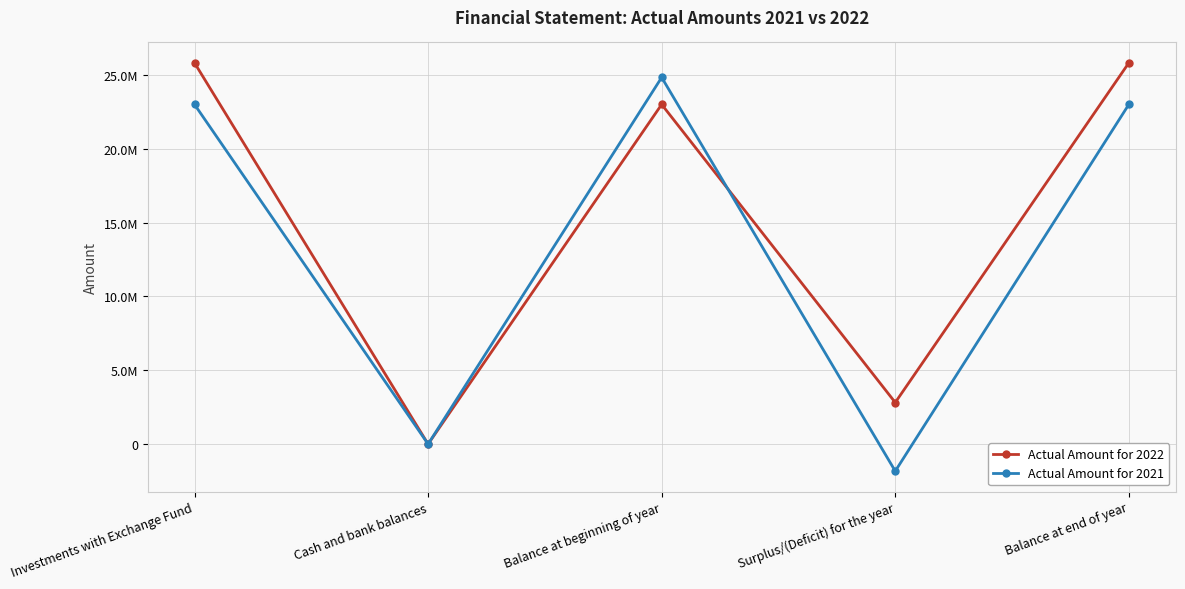

Reading left to right, what are all the values shown in this chart?

Actual Amount for 2022: Investments with Exchange Fund=25819214	Cash and bank balances=1	Balance at beginning of year=23002892	Surplus/(Deficit) for the year=2816323	Balance at end of year=25819215
Actual Amount for 2021: Investments with Exchange Fund=23002186	Cash and bank balances=706	Balance at beginning of year=24833071	Surplus/(Deficit) for the year=-1830179	Balance at end of year=23002892